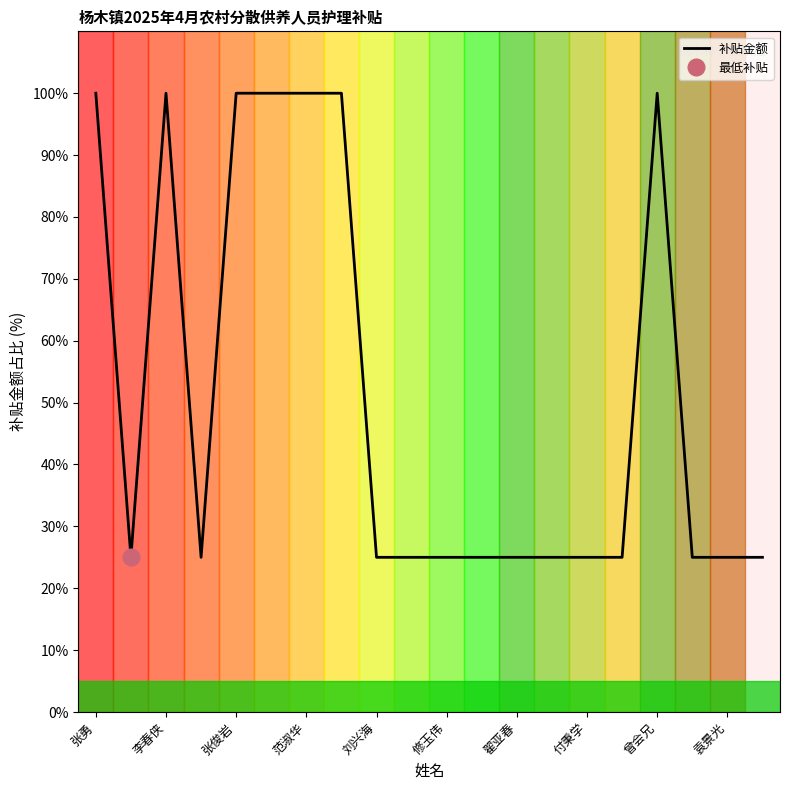

The chart shows a value of 33 at 19. True or false?

False